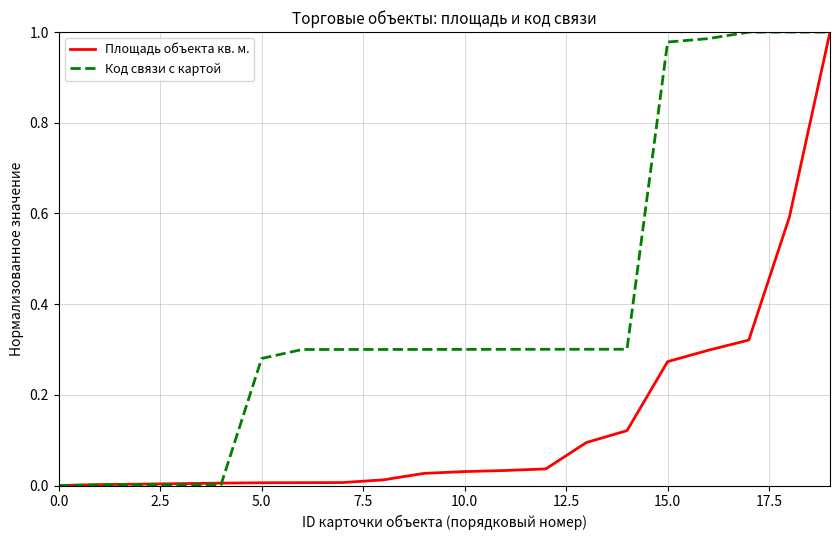

Which series has the largest total across all categories?

Код связи с картой